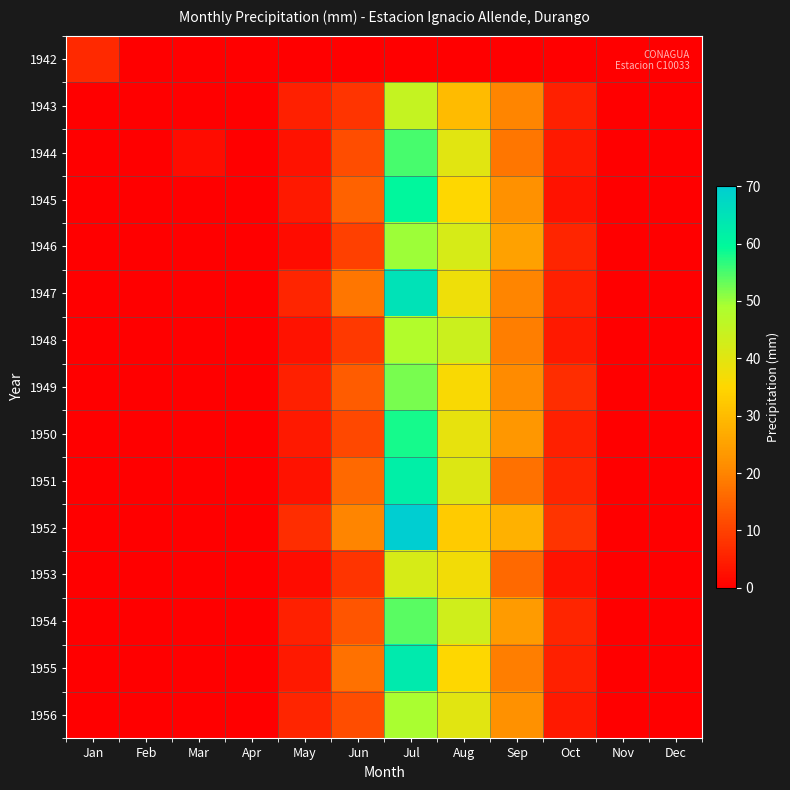

Reading left to right, what are all the values shown in this chart?

1942: Jan=6.3	Feb=0.0	Mar=0.0	Apr=0.0	May=0.0	Jun=0.0	Jul=0.0	Aug=0.0	Sep=0.0	Oct=0.0	Nov=0.0	Dec=0.0
1943: Jan=0.0	Feb=0.0	Mar=0.0	Apr=0.0	May=5.0	Jun=8.0	Jul=45.0	Aug=30.0	Sep=20.0	Oct=5.0	Nov=0.0	Dec=0.0
1944: Jan=0.0	Feb=0.0	Mar=2.0	Apr=0.0	May=3.0	Jun=12.0	Jul=55.0	Aug=40.0	Sep=18.0	Oct=4.0	Nov=0.0	Dec=0.0
1945: Jan=0.0	Feb=0.0	Mar=0.0	Apr=0.0	May=4.0	Jun=15.0	Jul=60.0	Aug=35.0	Sep=22.0	Oct=3.0	Nov=0.0	Dec=0.0
1946: Jan=0.0	Feb=0.0	Mar=0.0	Apr=0.0	May=2.0	Jun=10.0	Jul=50.0	Aug=42.0	Sep=25.0	Oct=6.0	Nov=0.0	Dec=0.0
1947: Jan=0.0	Feb=0.0	Mar=0.0	Apr=0.0	May=6.0	Jun=18.0	Jul=65.0	Aug=38.0	Sep=20.0	Oct=5.0	Nov=0.0	Dec=0.0
1948: Jan=0.0	Feb=0.0	Mar=0.0	Apr=0.0	May=3.0	Jun=9.0	Jul=48.0	Aug=44.0	Sep=19.0	Oct=4.0	Nov=0.0	Dec=0.0
1949: Jan=0.0	Feb=0.0	Mar=0.0	Apr=0.0	May=5.0	Jun=14.0	Jul=52.0	Aug=36.0	Sep=21.0	Oct=7.0	Nov=0.0	Dec=0.0
1950: Jan=0.0	Feb=0.0	Mar=0.0	Apr=0.0	May=4.0	Jun=11.0	Jul=58.0	Aug=39.0	Sep=23.0	Oct=5.0	Nov=0.0	Dec=0.0
1951: Jan=0.0	Feb=0.0	Mar=0.0	Apr=0.0	May=3.0	Jun=16.0	Jul=62.0	Aug=41.0	Sep=17.0	Oct=6.0	Nov=0.0	Dec=0.0
1952: Jan=0.0	Feb=0.0	Mar=0.0	Apr=0.0	May=7.0	Jun=20.0	Jul=70.0	Aug=33.0	Sep=28.0	Oct=8.0	Nov=0.0	Dec=0.0
1953: Jan=0.0	Feb=0.0	Mar=0.0	Apr=0.0	May=2.0	Jun=8.0	Jul=42.0	Aug=37.0	Sep=16.0	Oct=3.0	Nov=0.0	Dec=0.0
1954: Jan=0.0	Feb=0.0	Mar=0.0	Apr=0.0	May=5.0	Jun=13.0	Jul=54.0	Aug=43.0	Sep=24.0	Oct=6.0	Nov=0.0	Dec=0.0
1955: Jan=0.0	Feb=0.0	Mar=0.0	Apr=0.0	May=4.0	Jun=17.0	Jul=63.0	Aug=35.0	Sep=19.0	Oct=5.0	Nov=0.0	Dec=0.0
1956: Jan=0.0	Feb=0.0	Mar=0.0	Apr=0.0	May=6.0	Jun=12.0	Jul=49.0	Aug=40.0	Sep=22.0	Oct=4.0	Nov=0.0	Dec=0.0